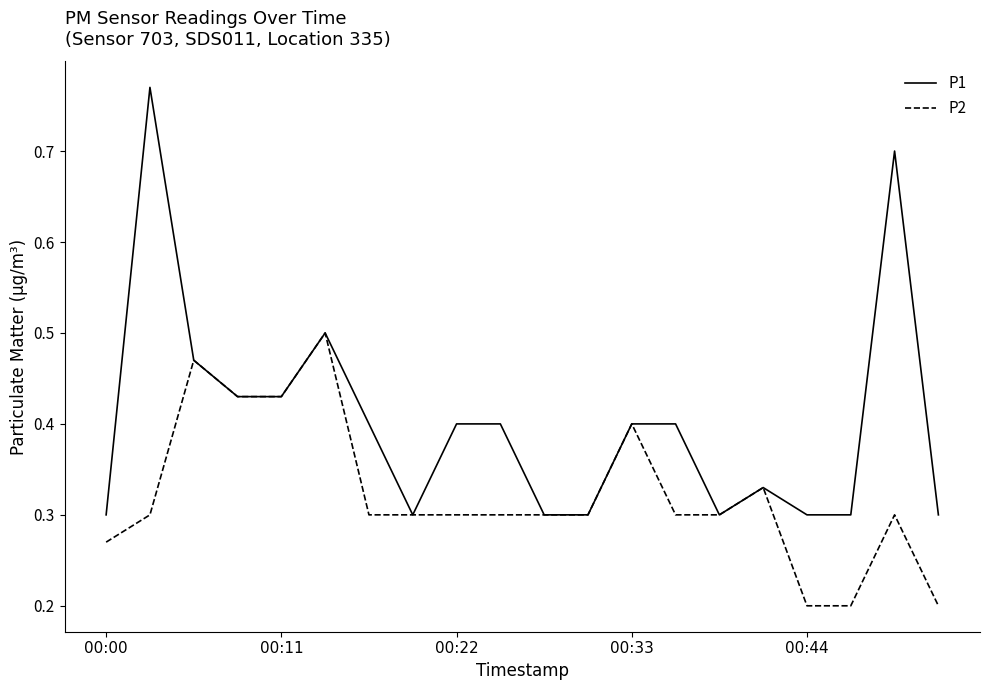

Which series has the widest spread of values?

P1